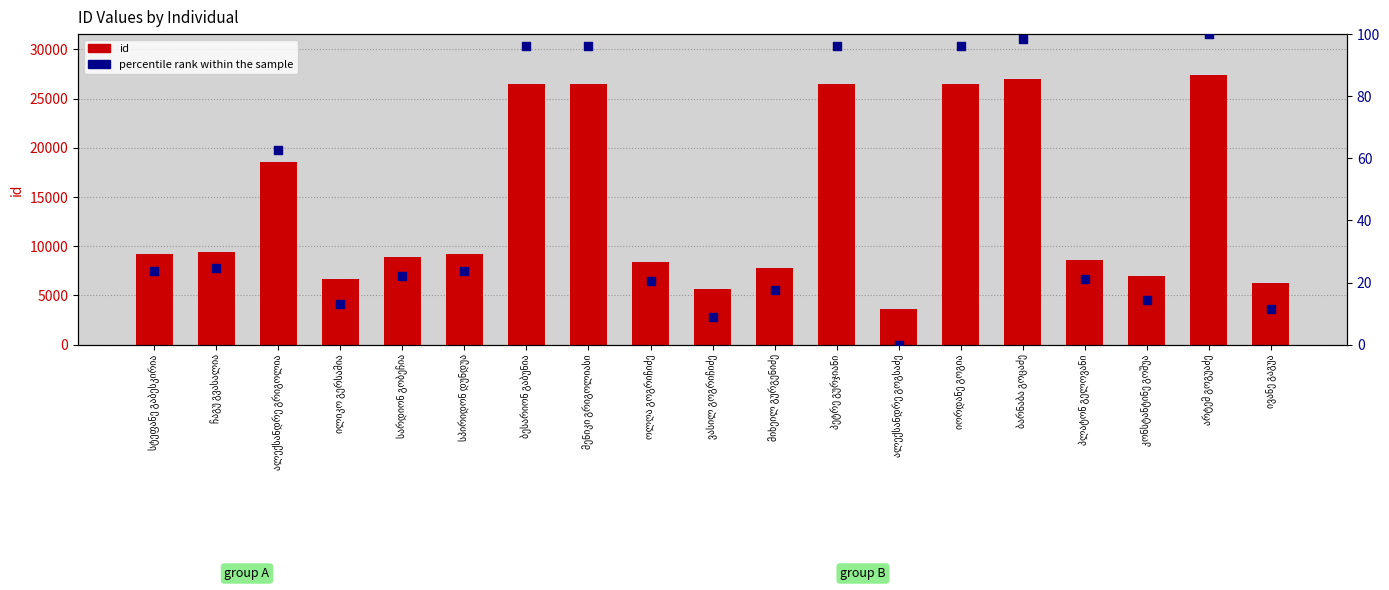

Which series has the largest total across all categories?

id